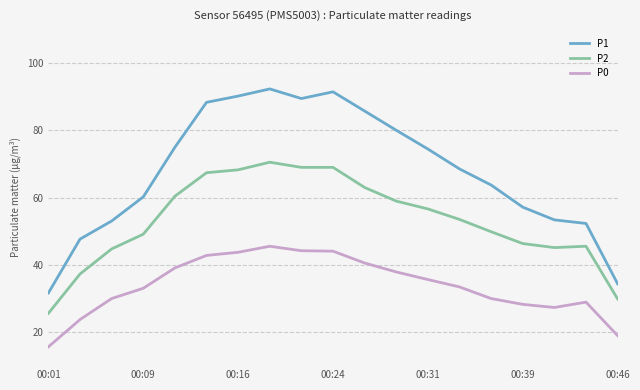

Rank the series by their maximum value, from lowest to highest.

P0, P2, P1